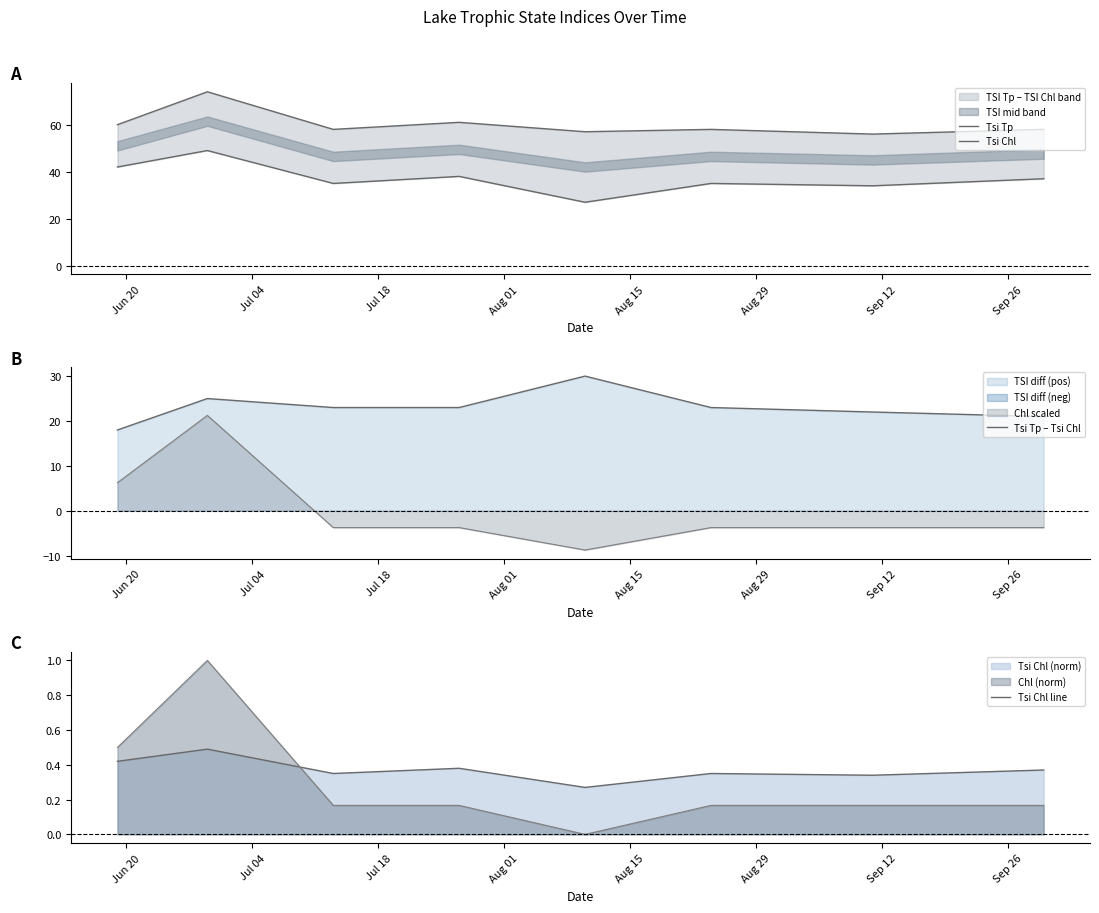

True or false: Tsi Tp and Tsi Tp – Tsi Chl intersect in this chart.

False